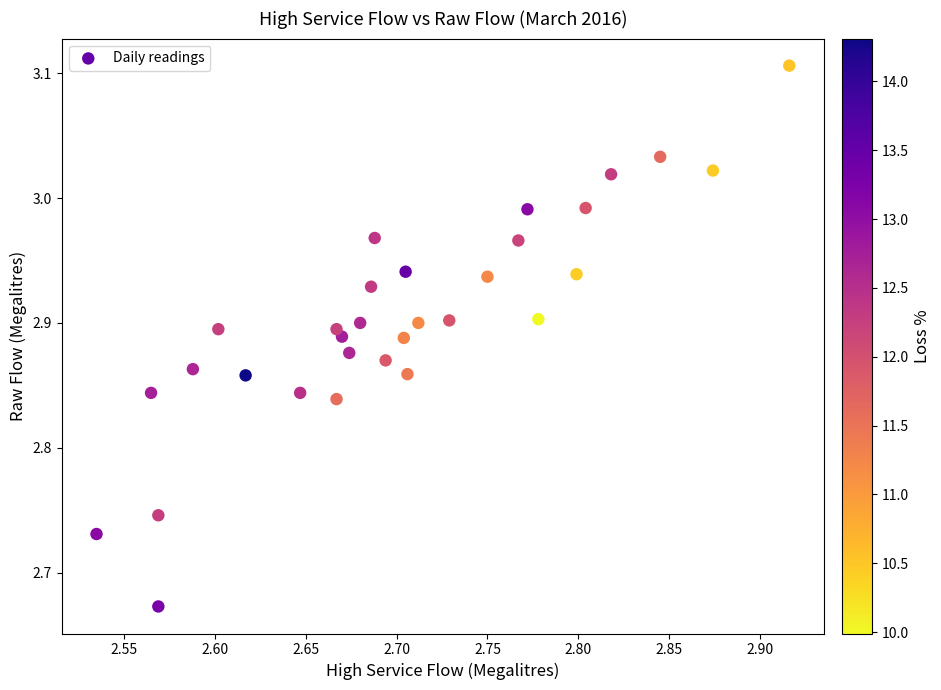

What is the range of Y values (max minus min)?

0.4